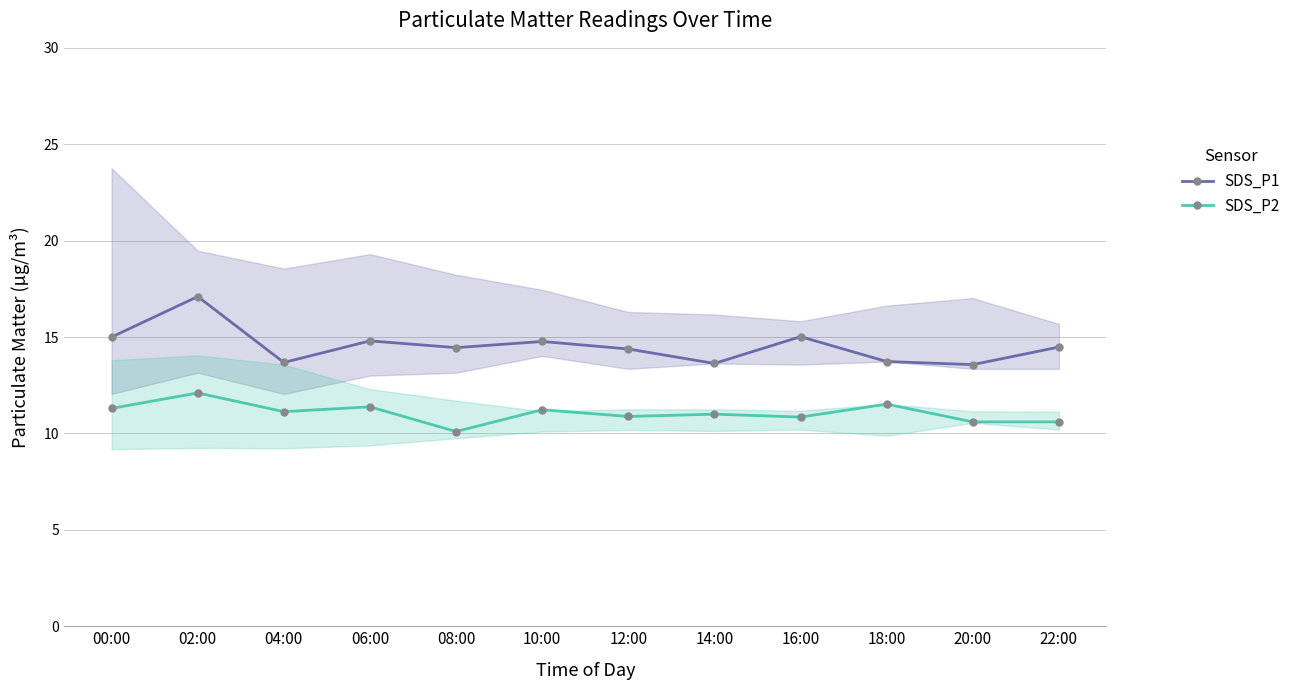

What is the value of the SDS_P1 point at the 9th from the left?

15.0